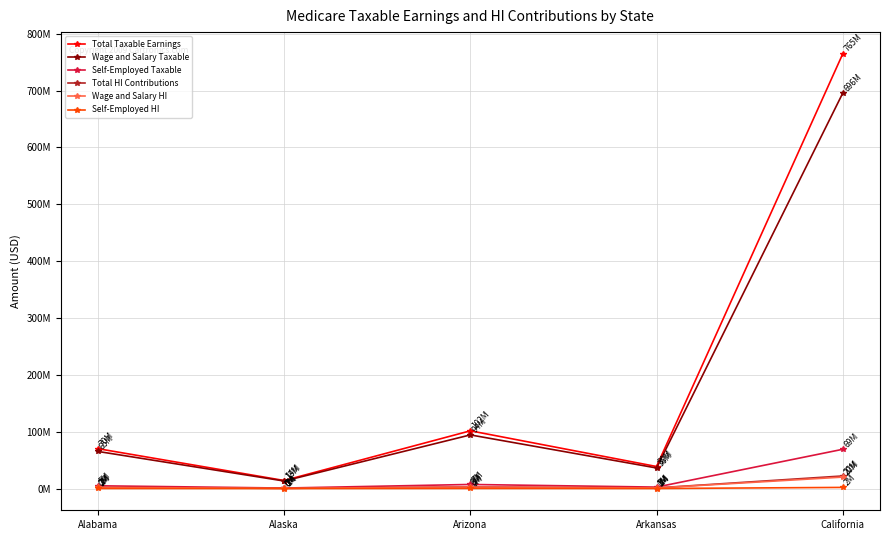

Is this an area chart (filled region under the line)?

No